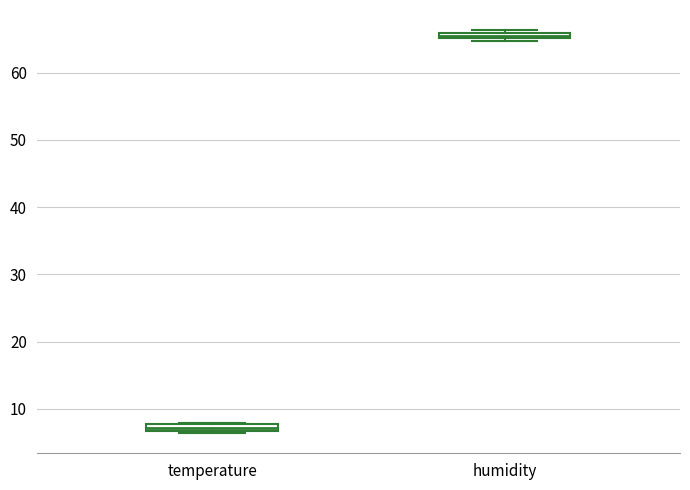

Which box has the highest median line?

humidity